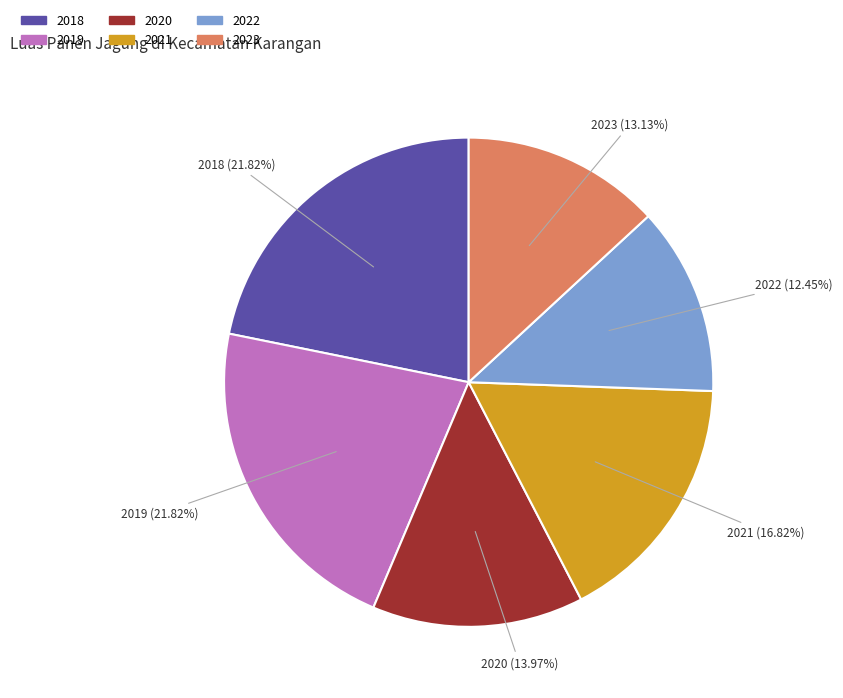

The 2020 slice represents 25% of the pie. True or false?

False